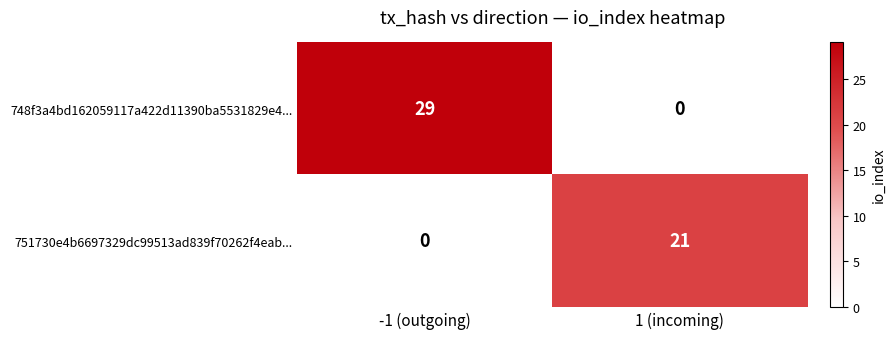

List the series in order of their peak value, highest first.

748f3a4bd162059117a422d11390ba5531829e4..., 751730e4b6697329dc99513ad839f70262f4eab...